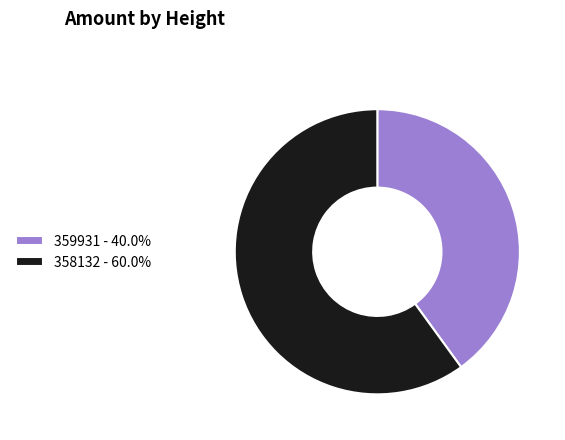

Is there a majority slice in this chart?

Yes